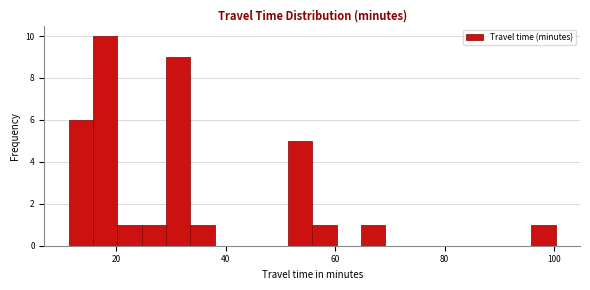

Around what value on the x-axis is the tallest bar? Give the approximate position of its centre, as read against the axis.

18